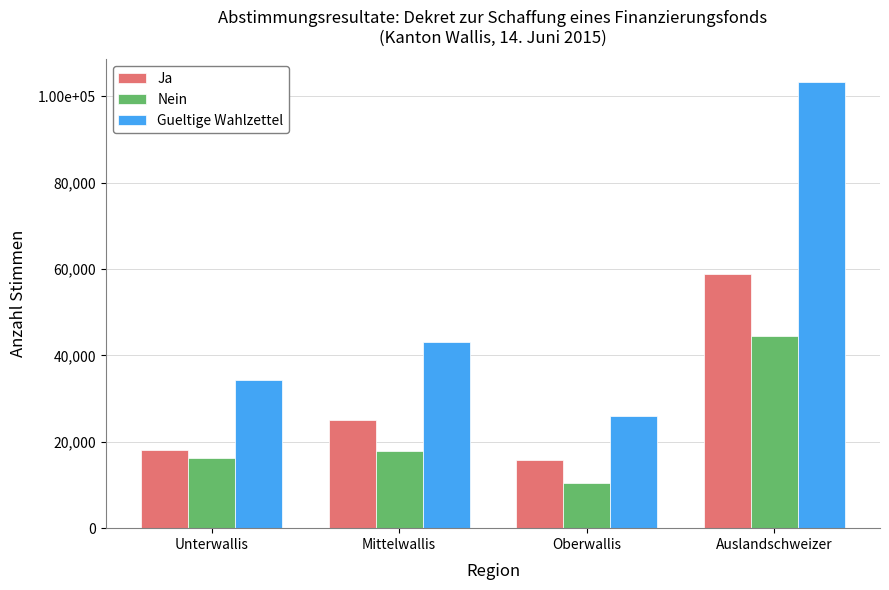

Does the chart contain stacked bars?

No